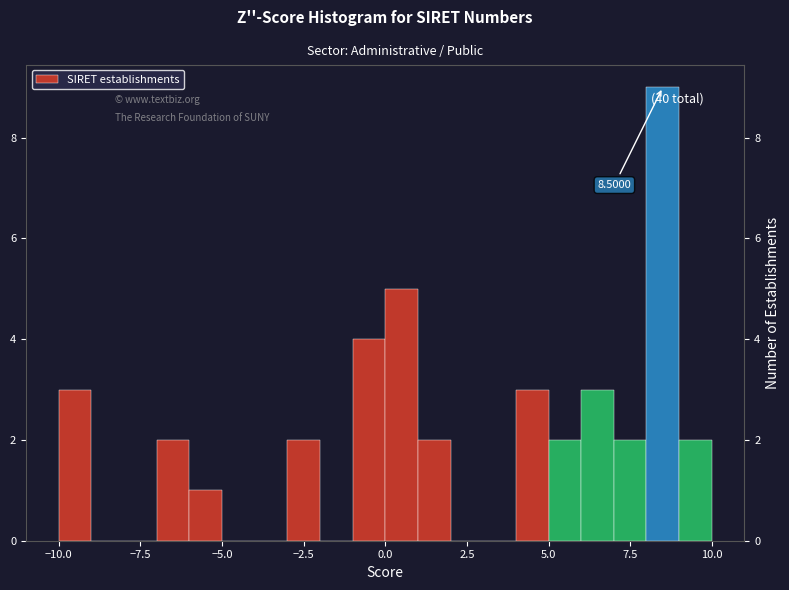

Read against the x-axis, roughly where is the centre of the tallest bar?

8.5